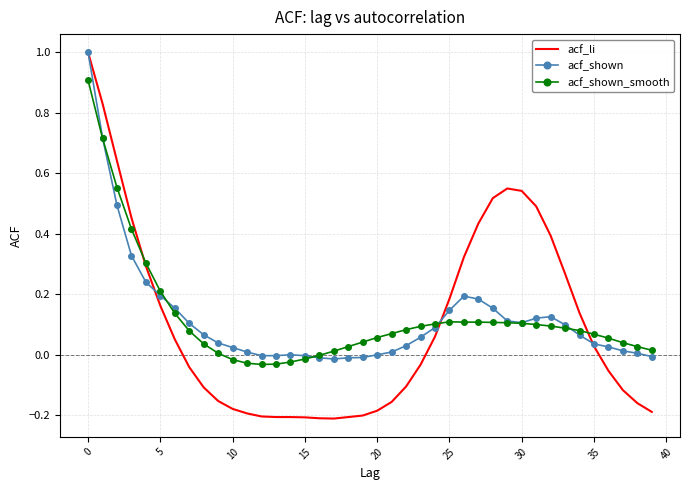

What is the maximum value shown in the chart?

1.0